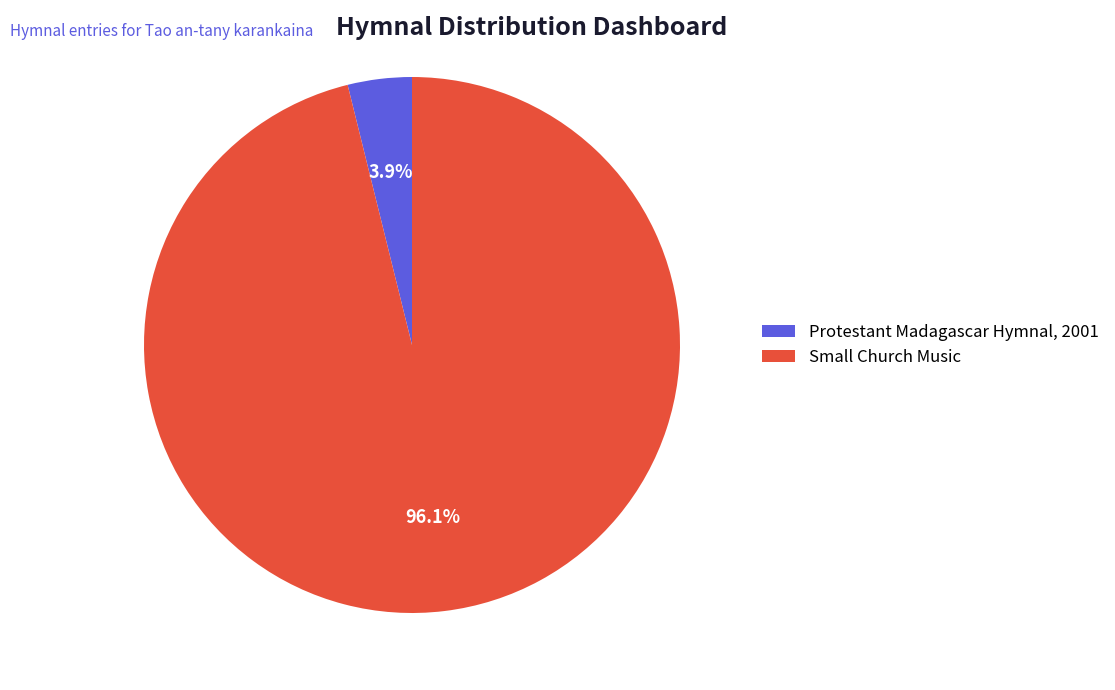

Combined, do Protestant Madagascar Hymnal, 2001 and Small Church Music account for over 50%?

Yes